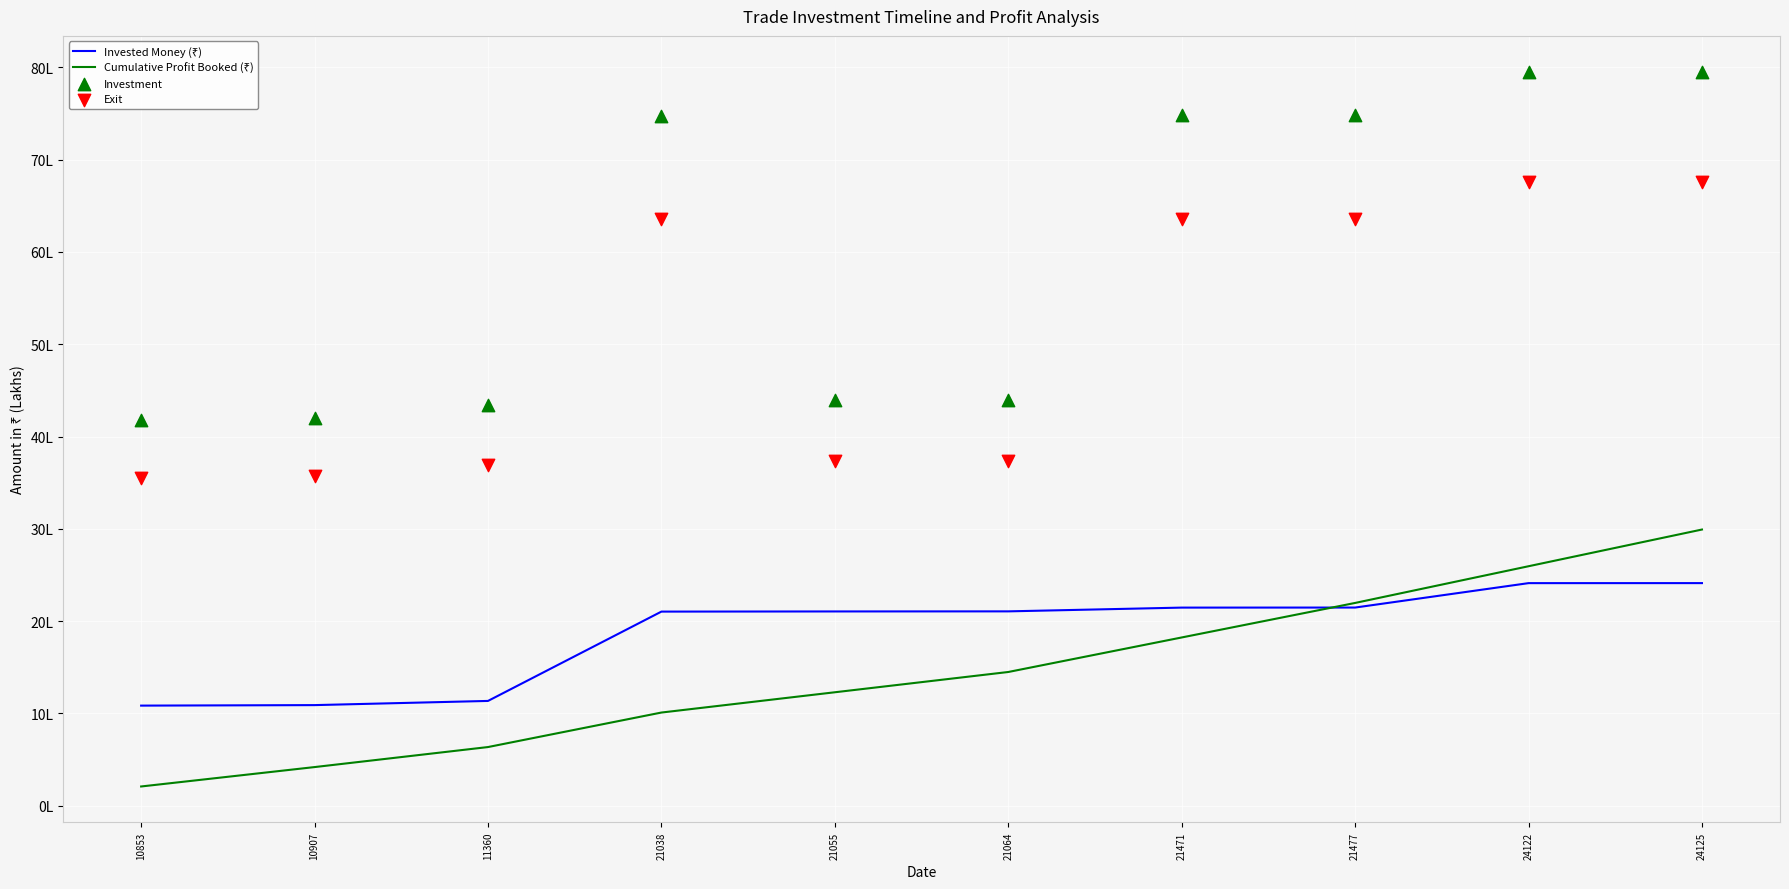

Which series has the largest total across all categories?

Investment